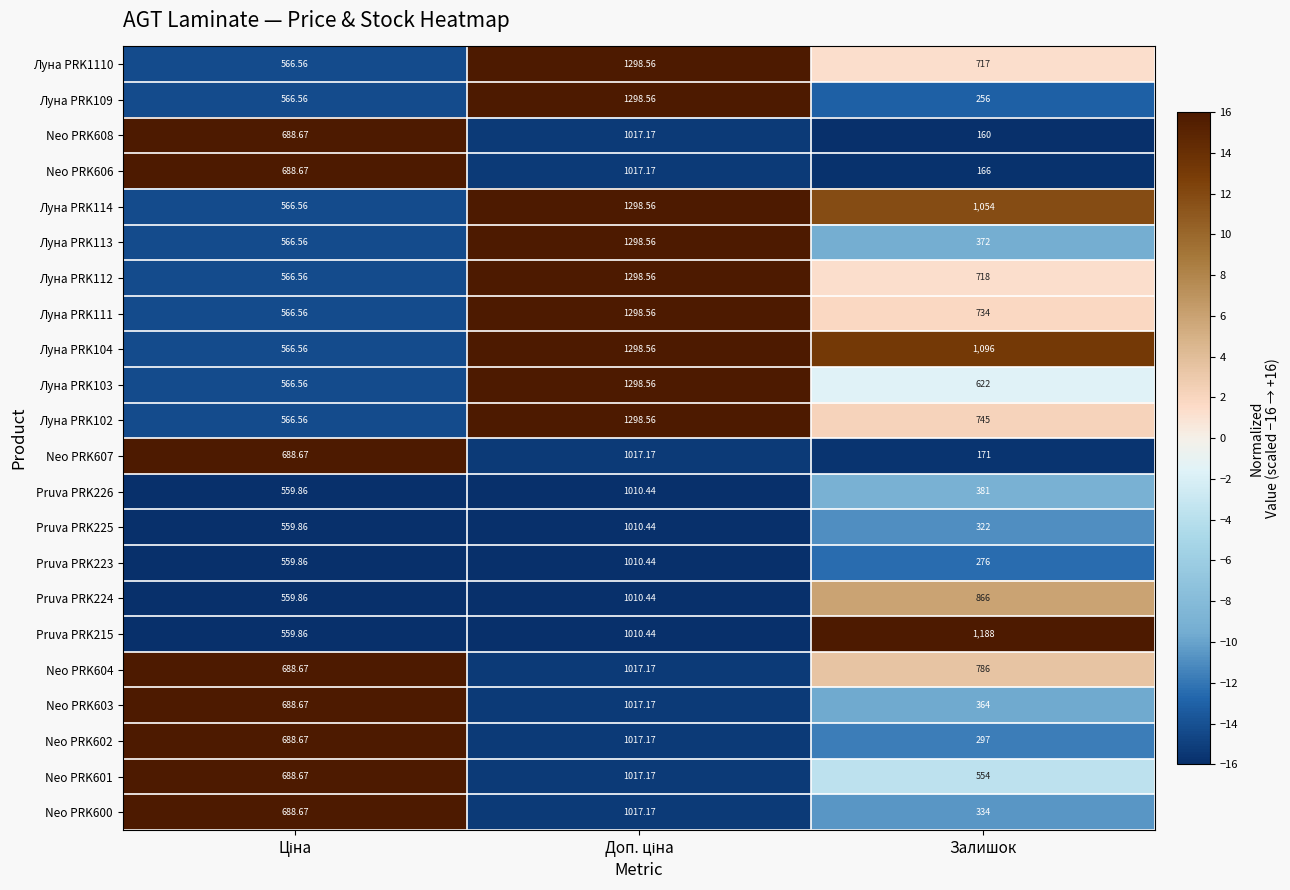

At which category does the chart reach its minimum across all series?

Залишок